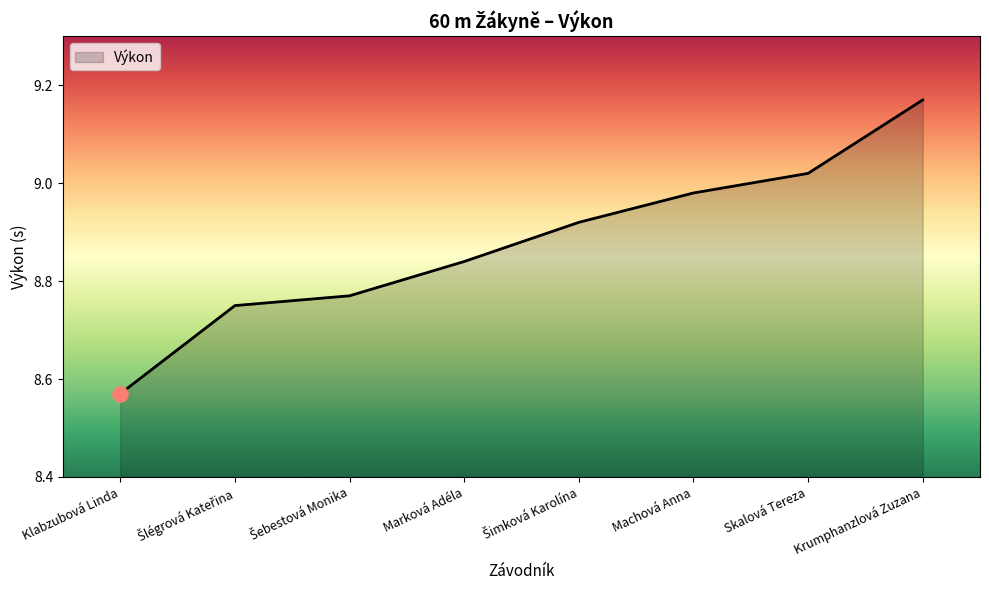

Which has a higher value, Machová Anna or Skalová Tereza?

Skalová Tereza